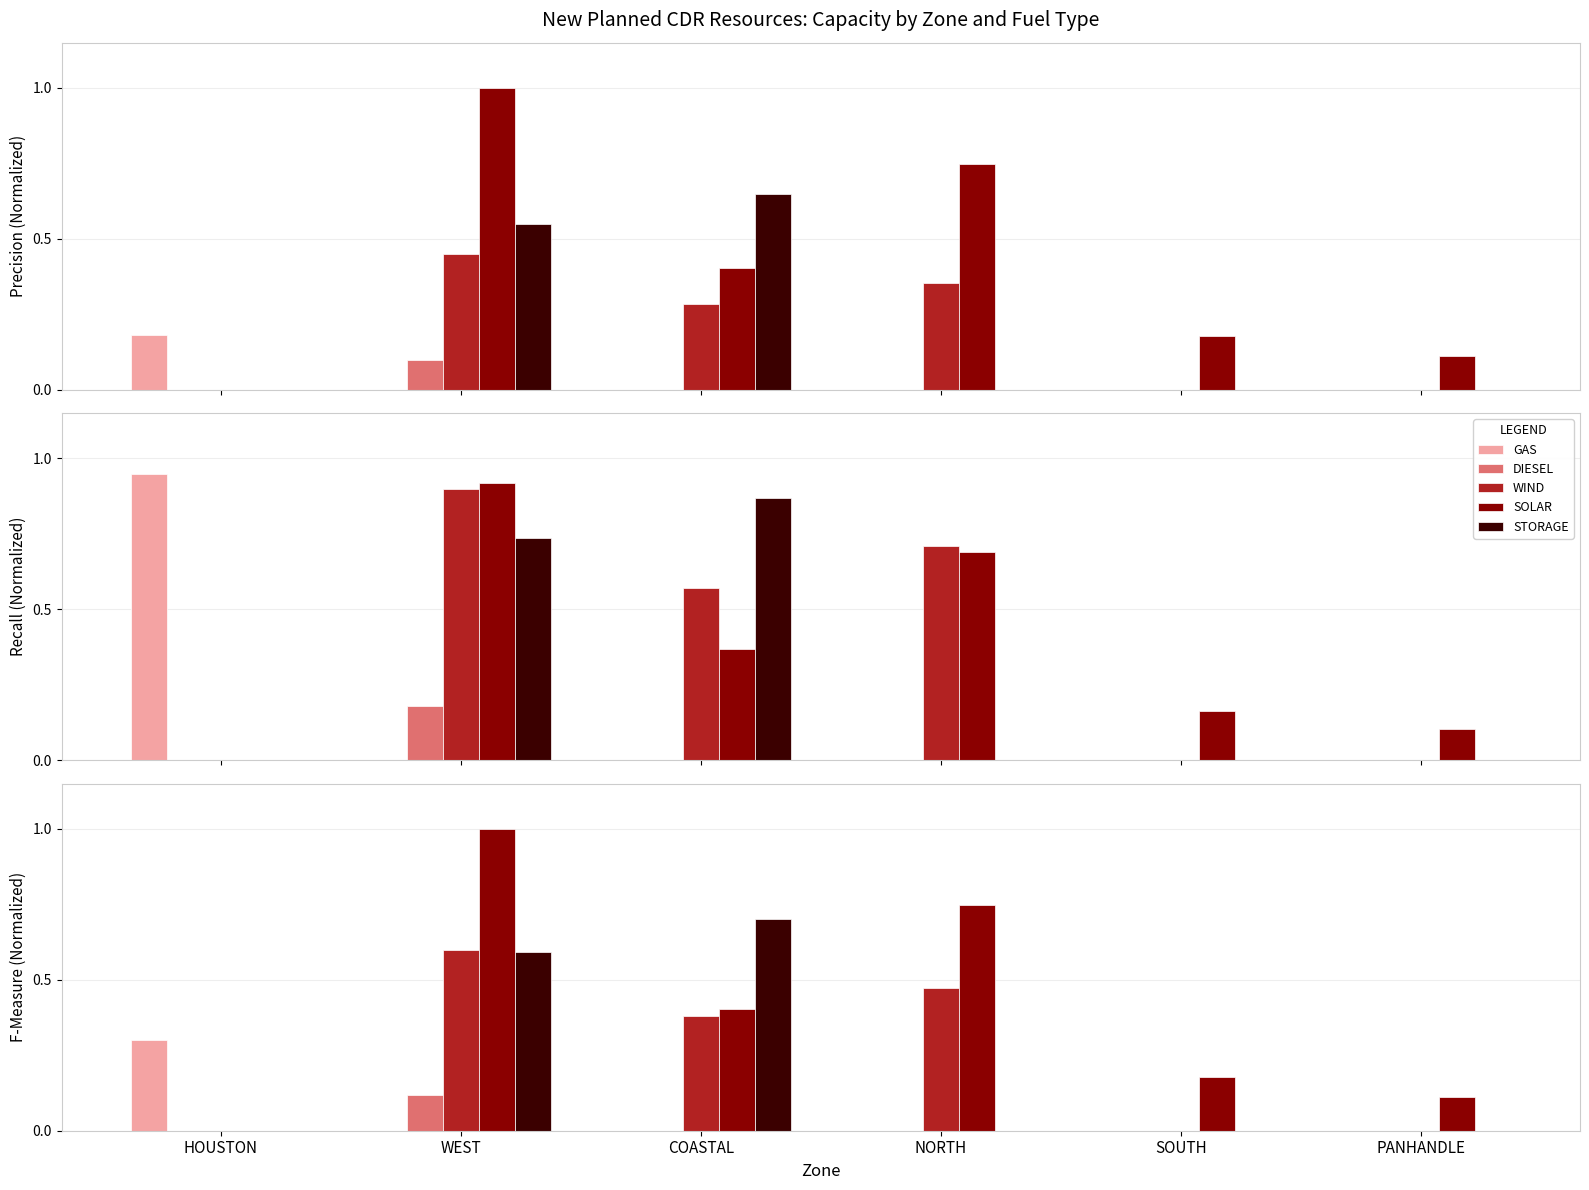

The SOLAR series shows 0.0 at PANHANDLE. True or false?

False